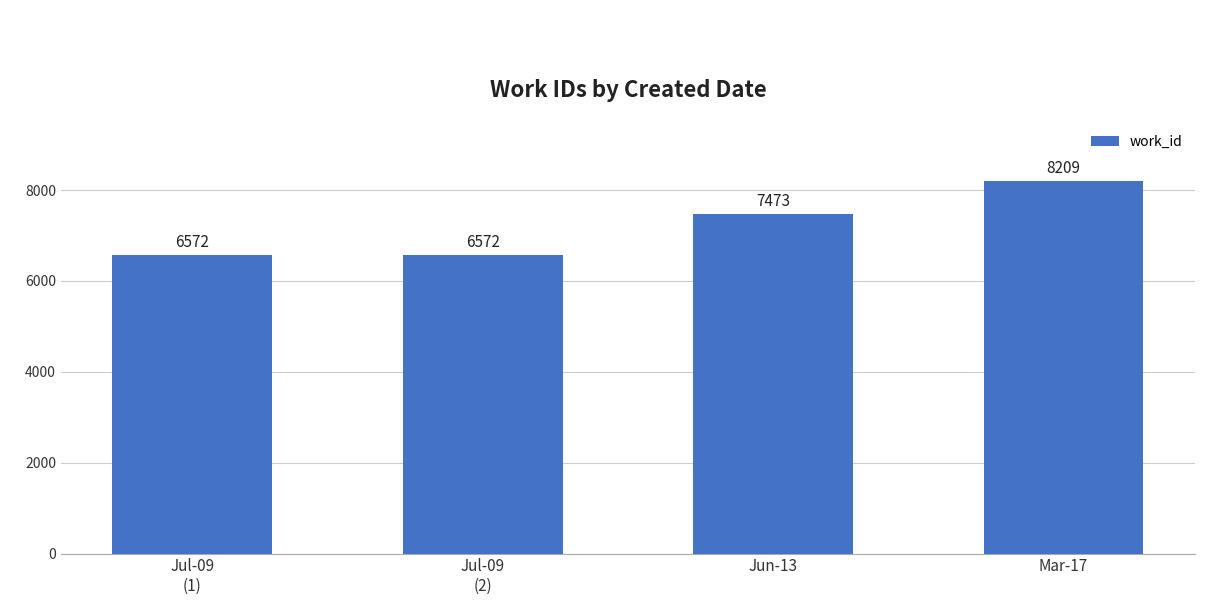

What is the change in value from Jul-09
(2) to Mar-17?

+1637